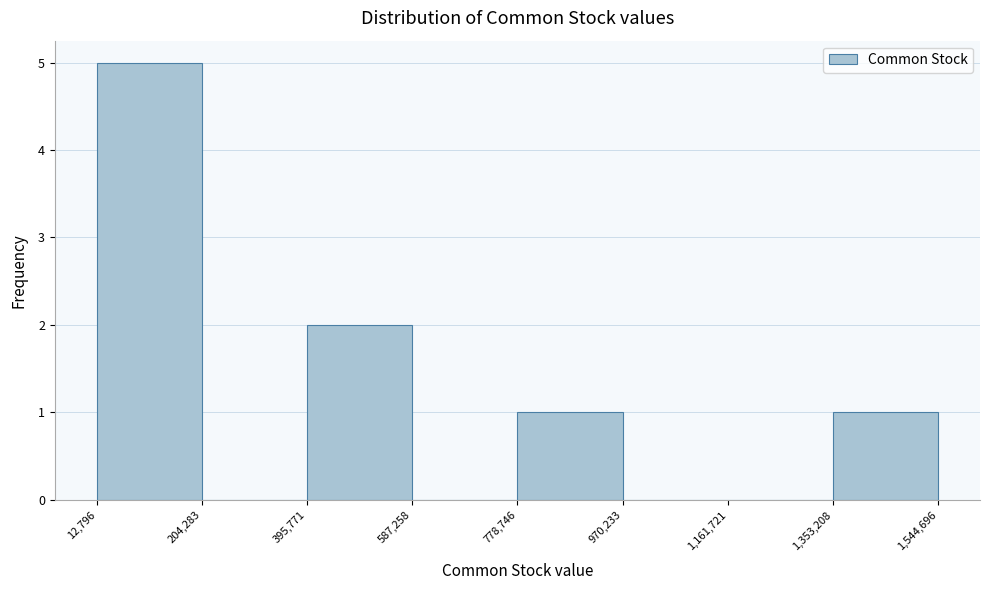

Which range on the x-axis has the tallest bar?

12,796 to 204,283